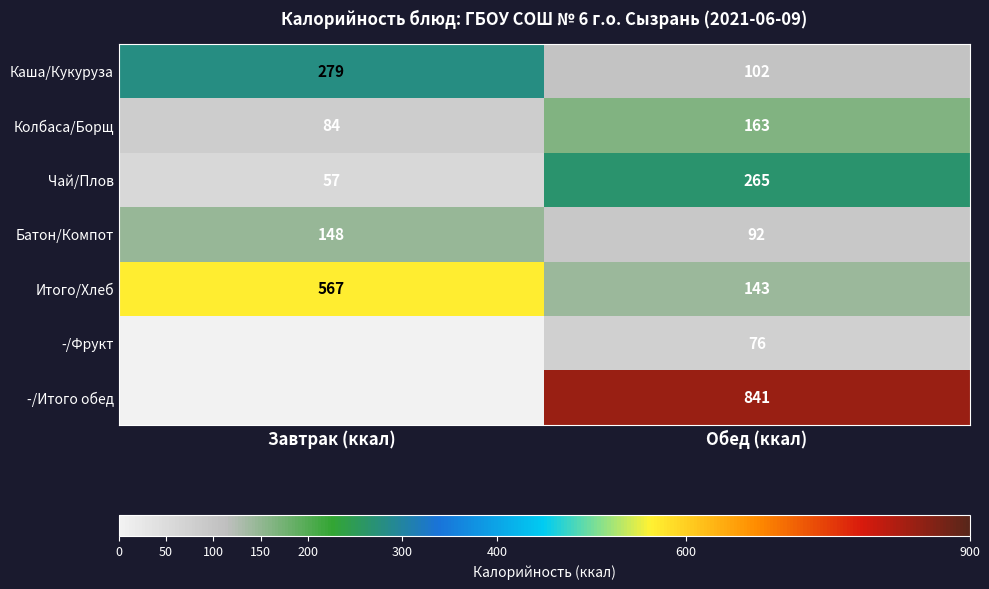

Rank the categories by Батон/Компот value from lowest to highest.

Обед (ккал), Завтрак (ккал)